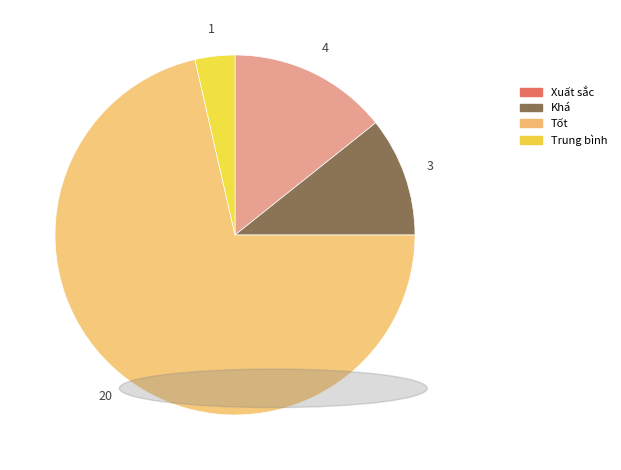

Rank the categories by value from lowest to highest.

Trung bình, Khá, Xuất sắc, Tốt